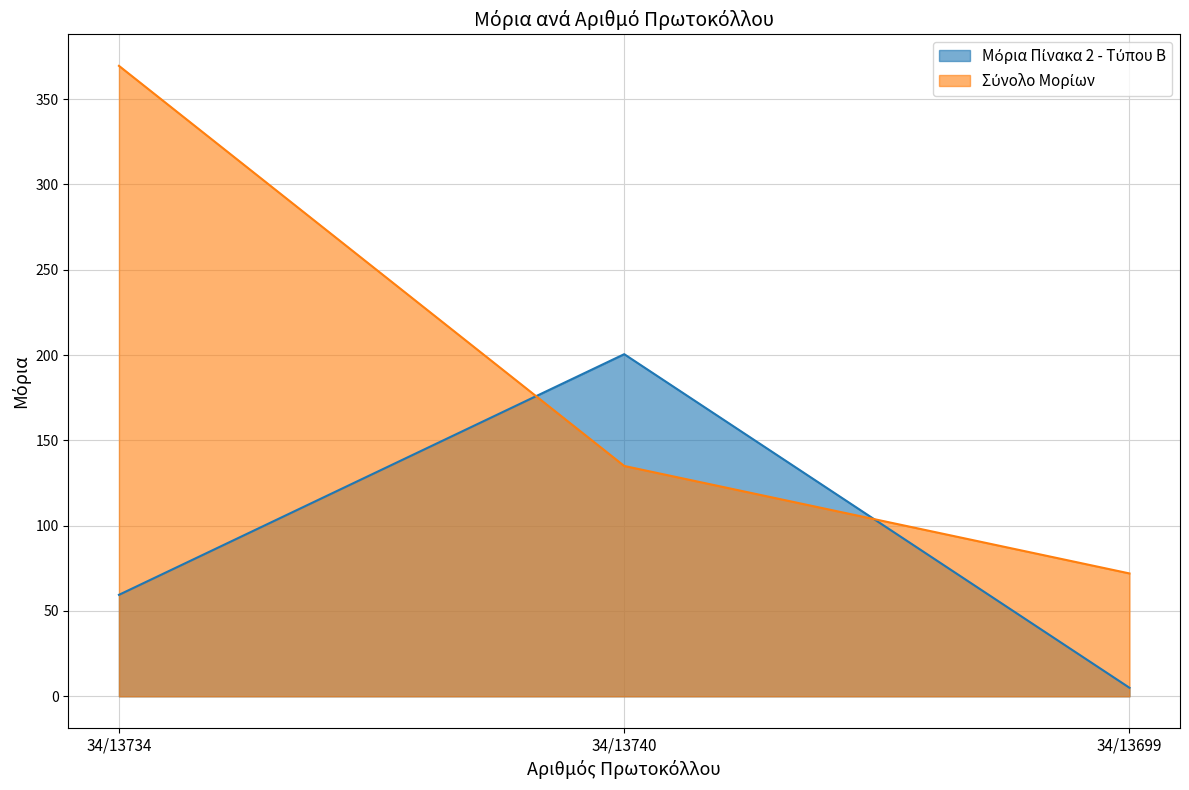

At which category is the sum across all series the highest?

34/13734